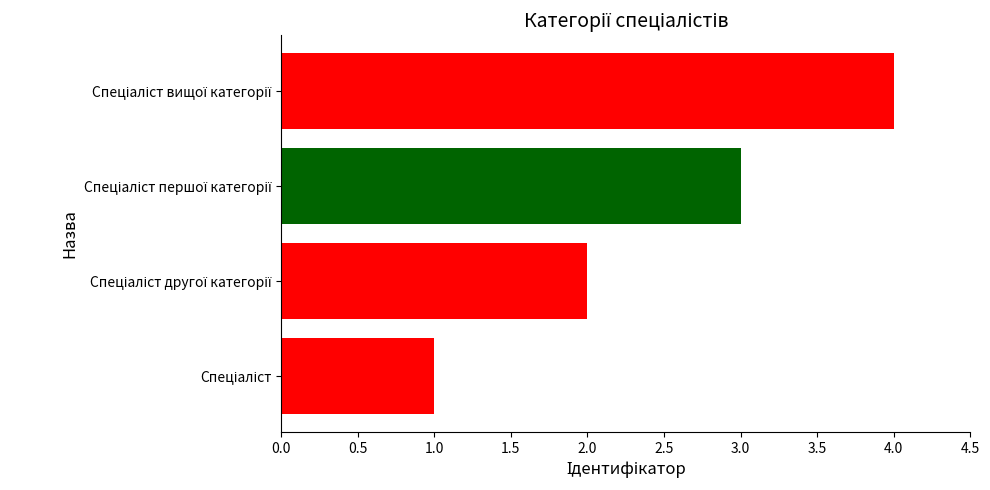

How many series are shown in this chart?

1